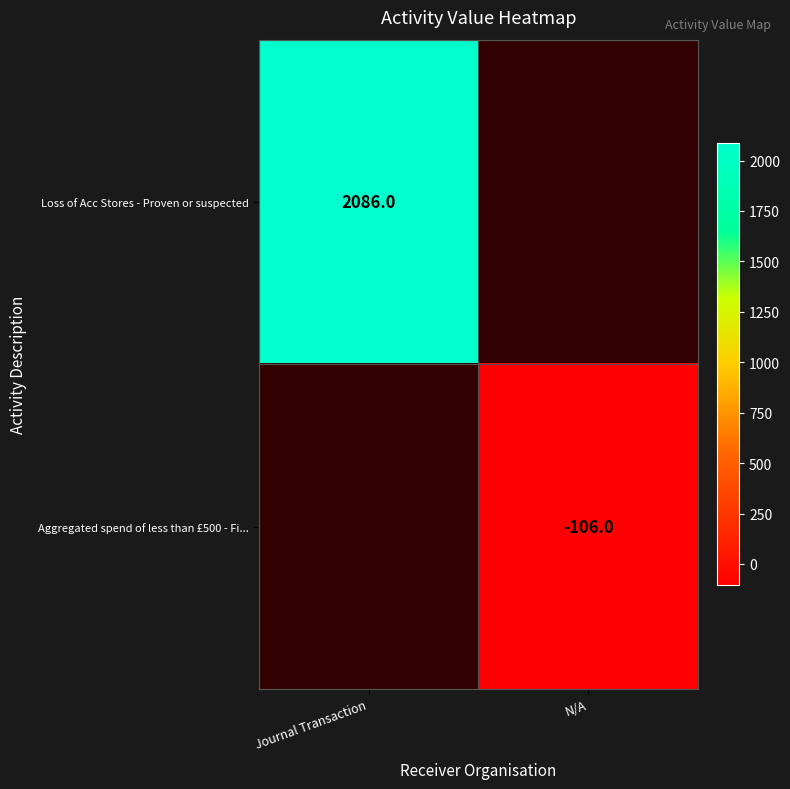

How many distinct data groups are displayed?

2